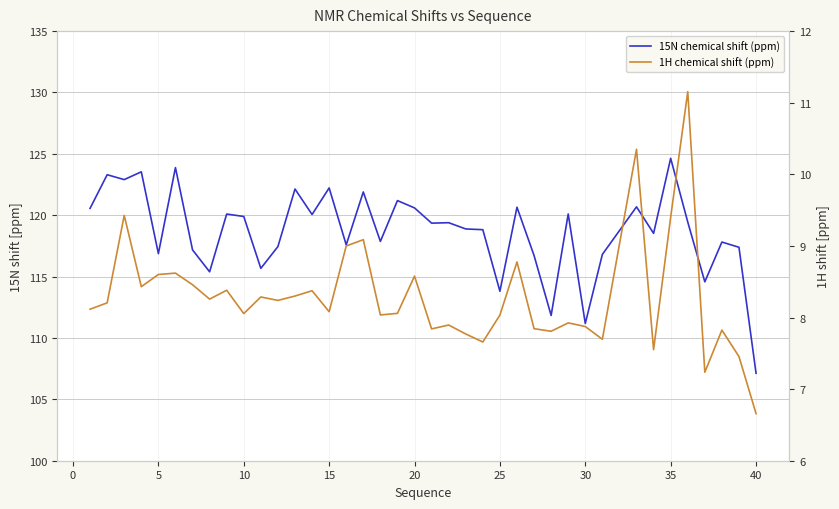

The 15N chemical shift (ppm) series shows 150.5 at 30. True or false?

False